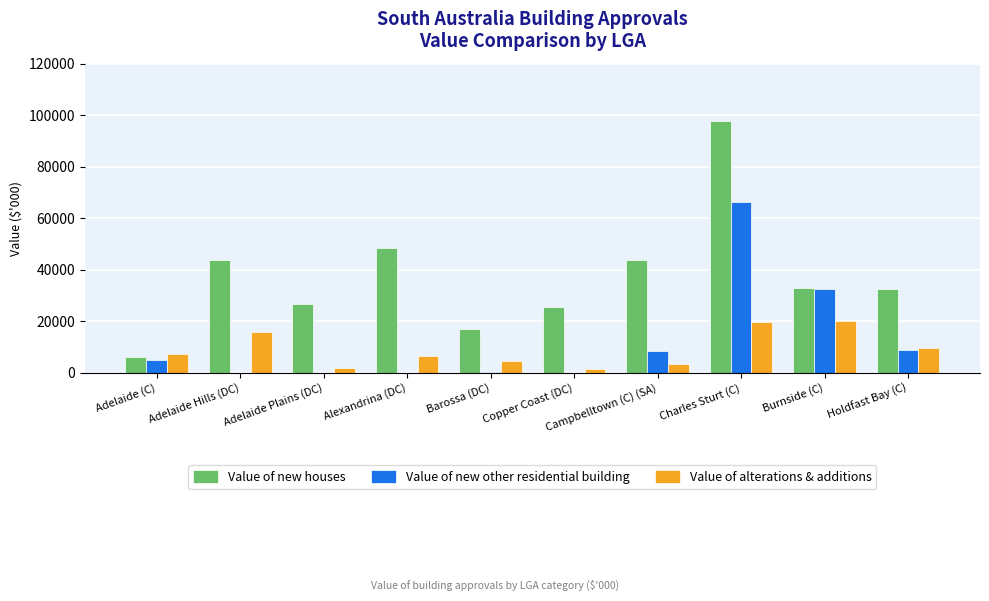

True or false: Value of alterations & additions has a value of 1666.5 at Alexandrina (DC).

False